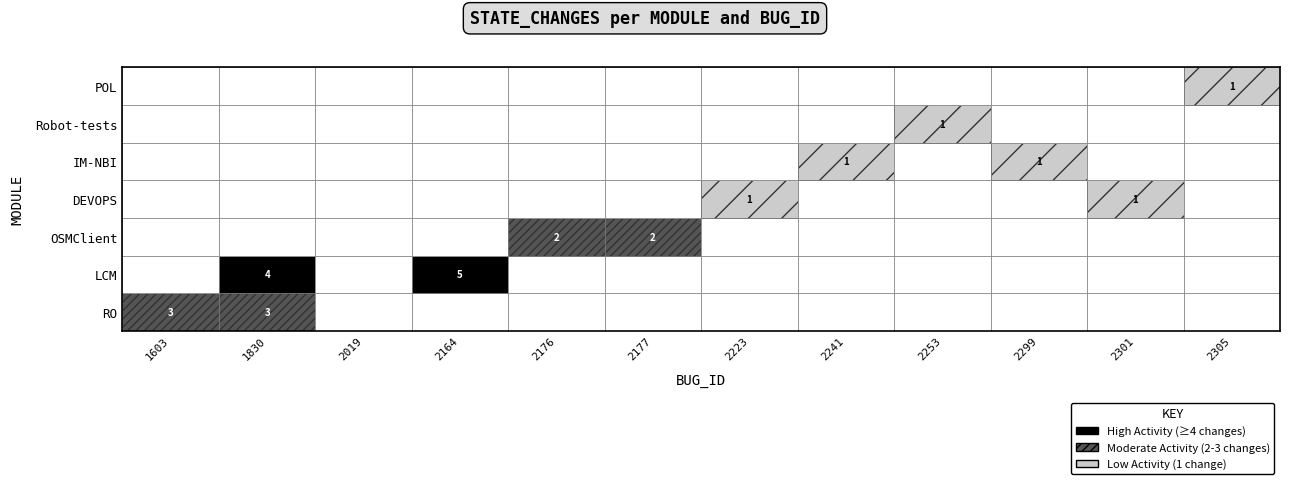

Is the value of LCM at 1603 greater than the value of RO at 2253?

No